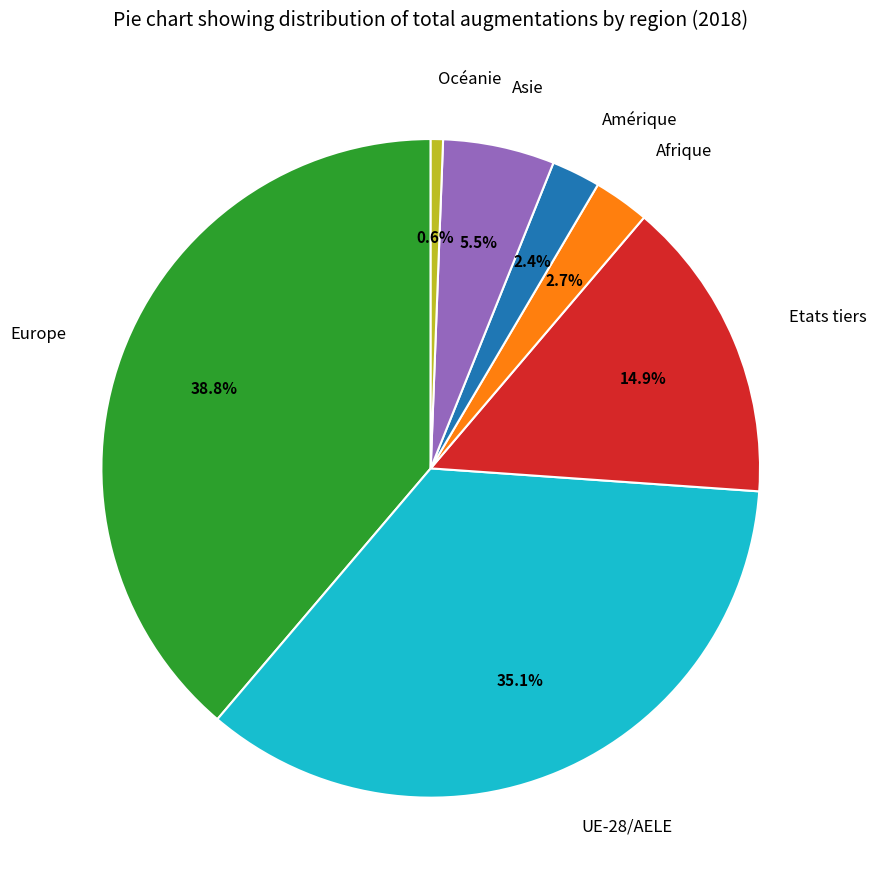

How many segments does this pie chart have?

7